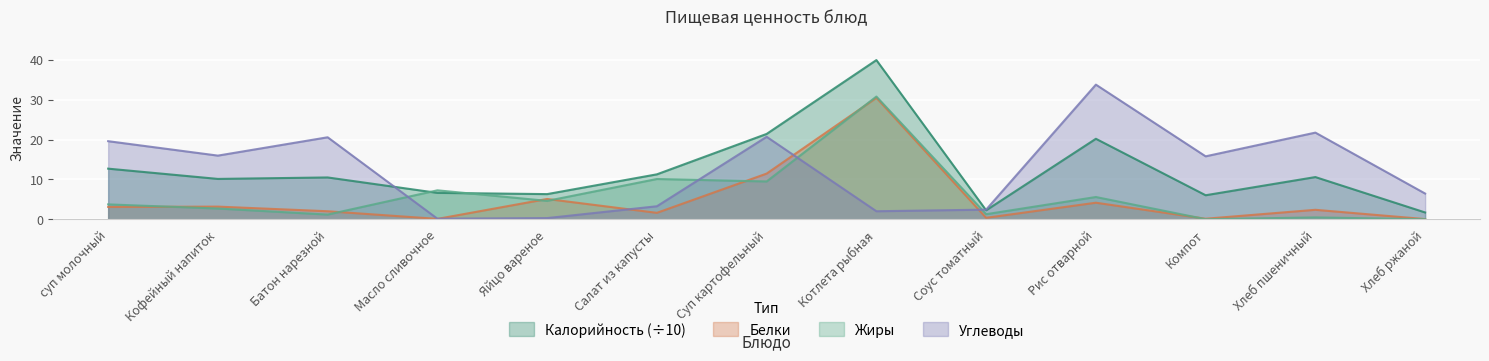

What is the difference between the second highest and minimum values in the Углеводы series?

21.6